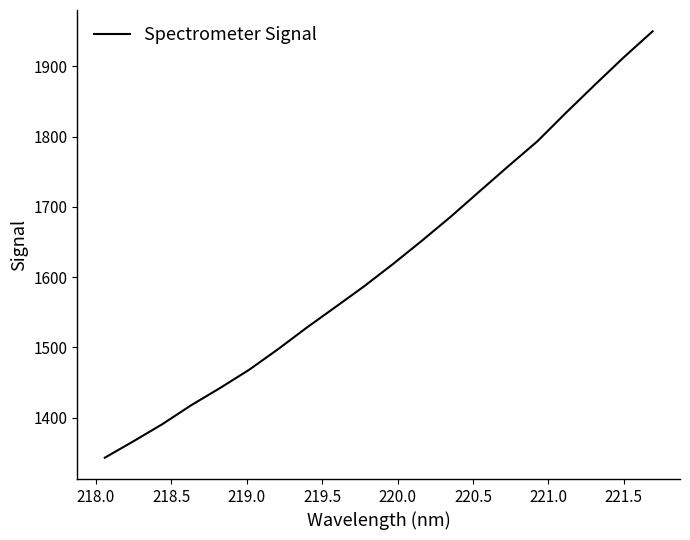

What is the greatest value displayed?

1949.9